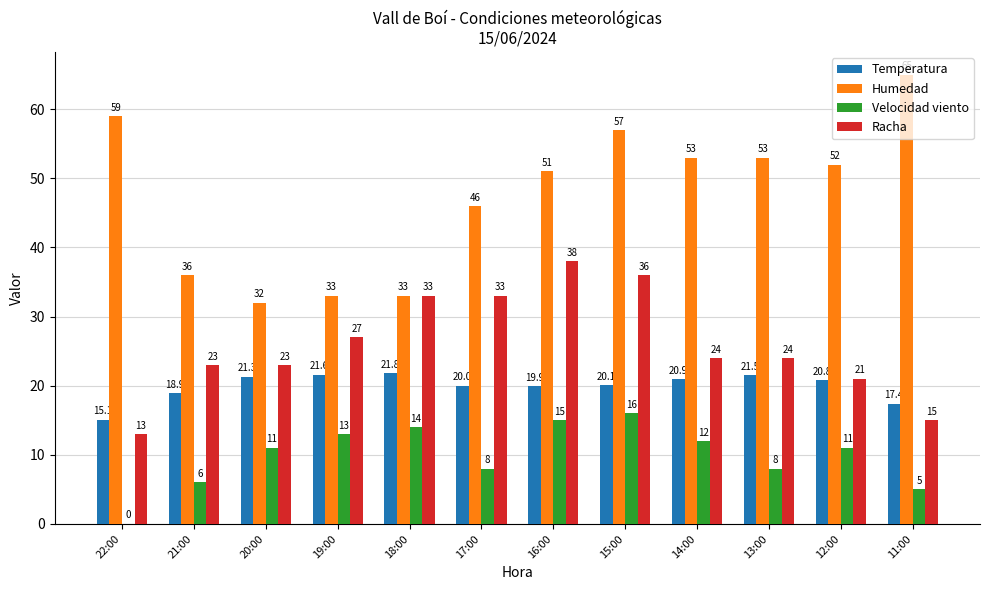

The Temperatura series shows 21.6 at 19:00. True or false?

True